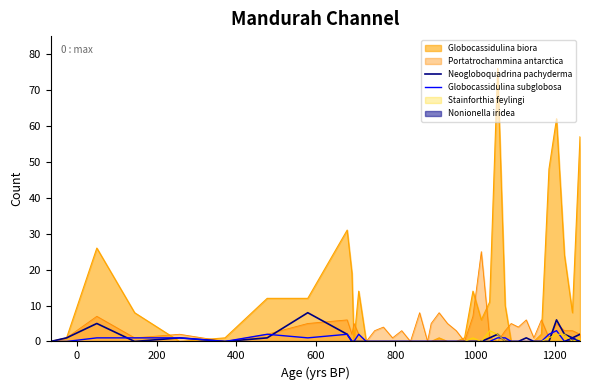

How many categories are shown in the chart?

40